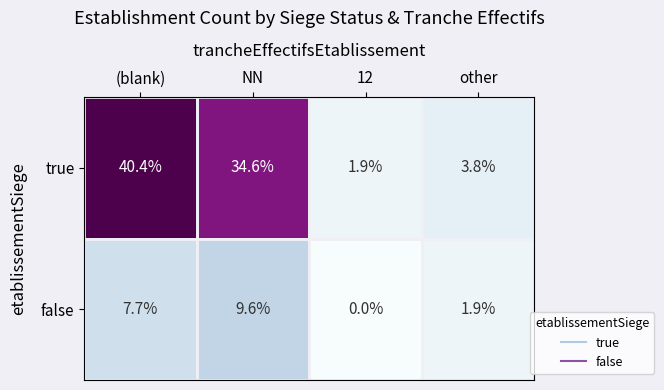

Is it true that true equals 2.5 at other?

False